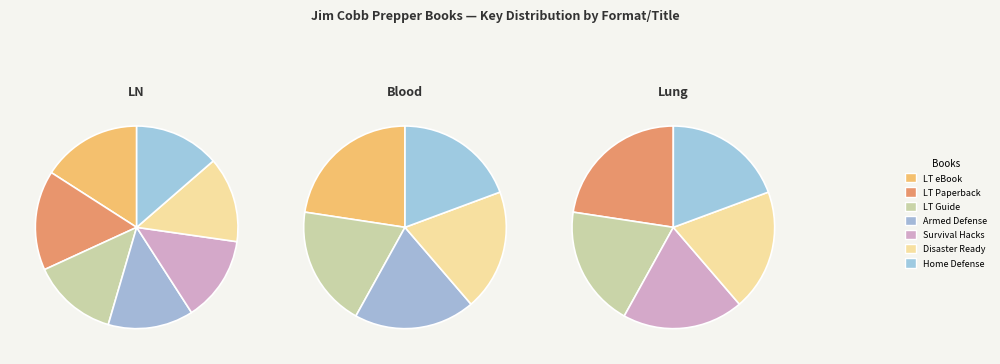

To the nearest percent, what percentage of the pie is Prepper's Home Defense?

14%